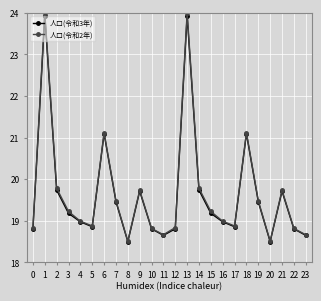

At which category does 人口(令和2年) reach its first local peak?

1